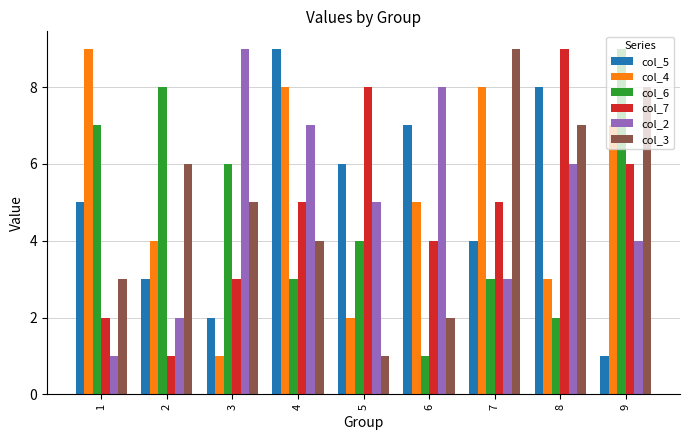

Reading right to left, transcribe all the data shown in this chart.

col_5: 9=1	8=8	7=4	6=7	5=6	4=9	3=2	2=3	1=5
col_4: 9=7	8=3	7=8	6=5	5=2	4=8	3=1	2=4	1=9
col_6: 9=9	8=2	7=3	6=1	5=4	4=3	3=6	2=8	1=7
col_7: 9=6	8=9	7=5	6=4	5=8	4=5	3=3	2=1	1=2
col_2: 9=4	8=6	7=3	6=8	5=5	4=7	3=9	2=2	1=1
col_3: 9=8	8=7	7=9	6=2	5=1	4=4	3=5	2=6	1=3